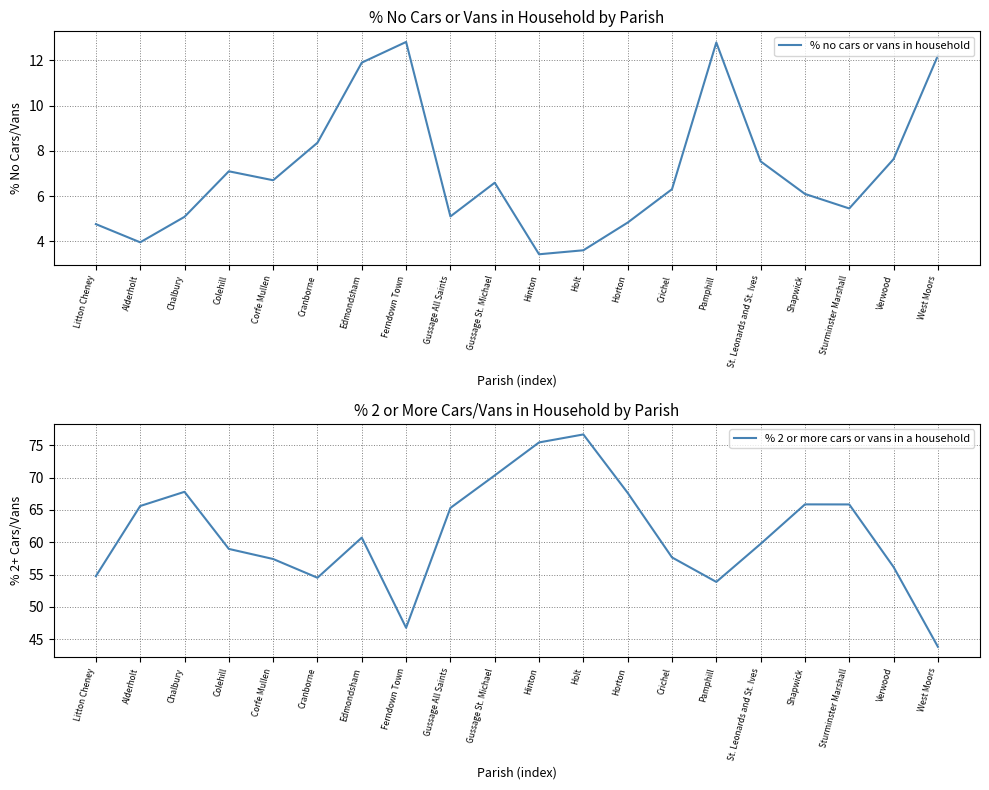

How many lines are shown in the chart?

2